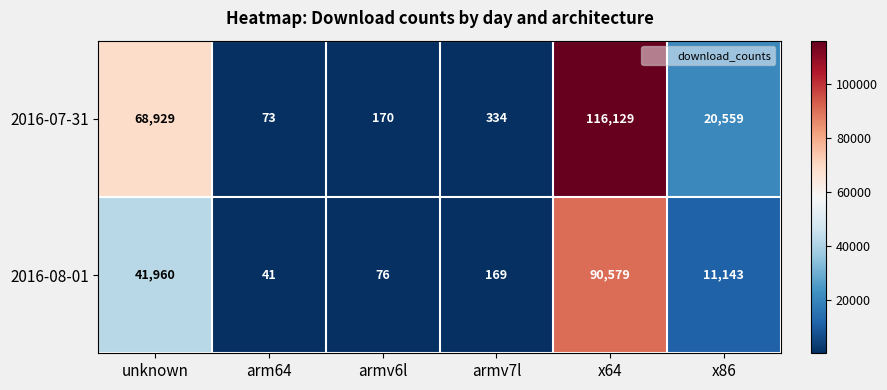

How many data points does each series have?

6